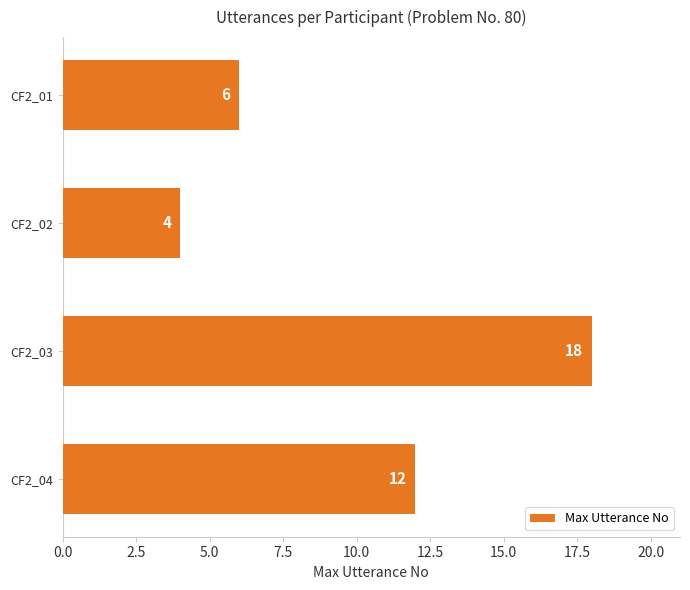

How many bars are there in total?

4